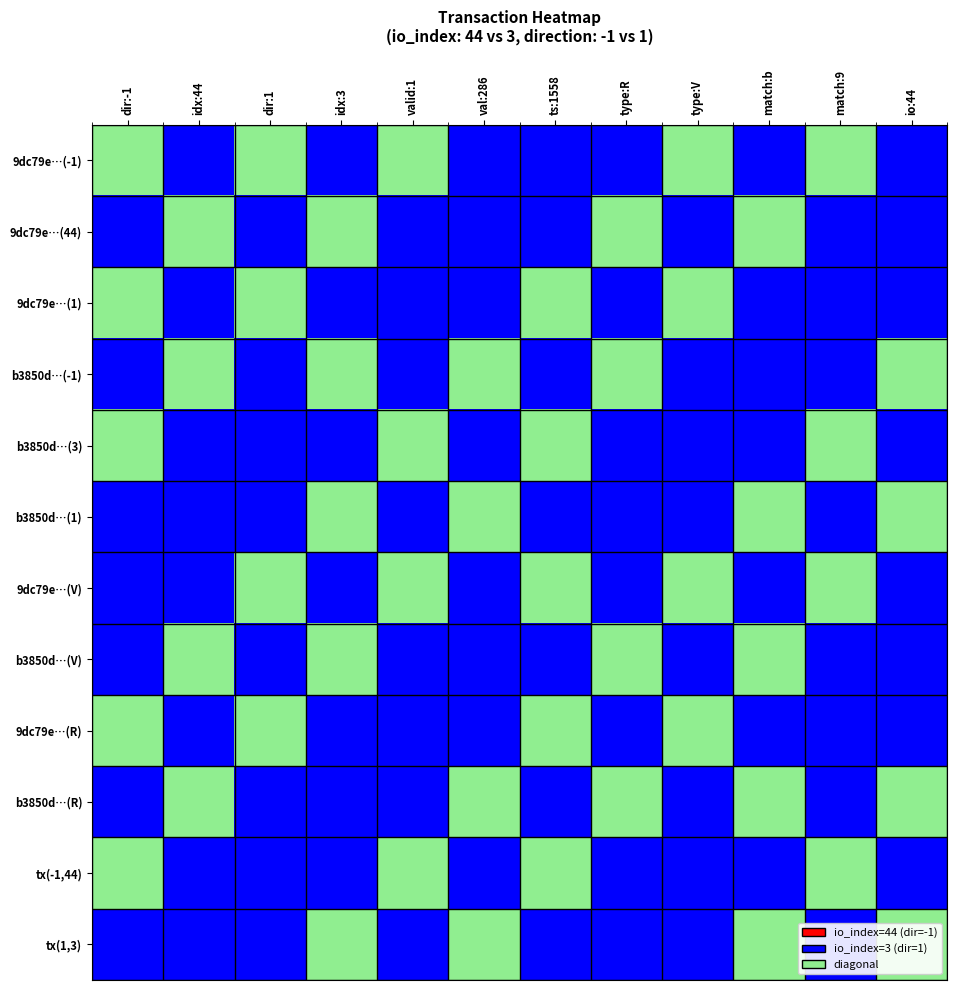

At which category does the chart reach its peak across all series?

dir:-1